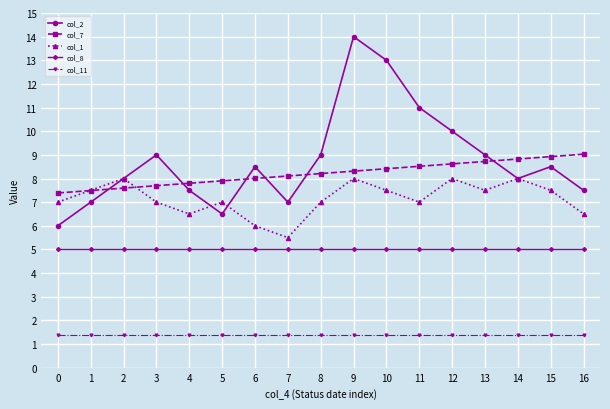

How many series are shown in this chart?

5